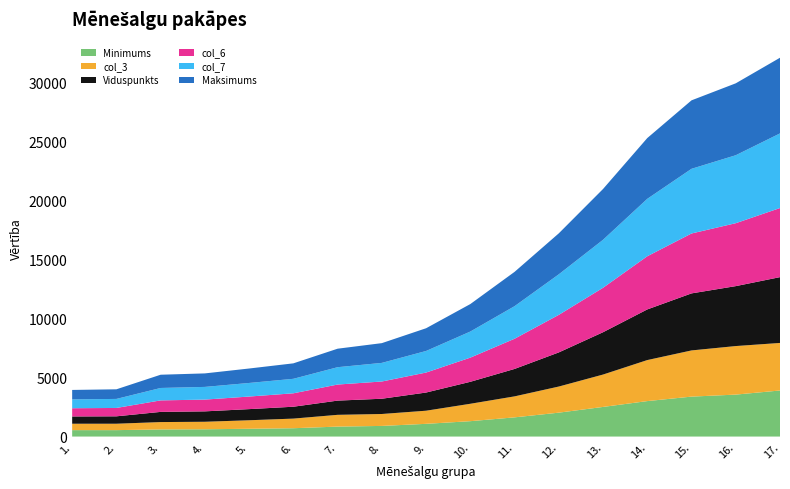

Reading right to left, what are all the values shown in this chart?

Minimums: 3898.0	3549.9	3379.6	3000.8	2506.6	2022.0	1624.2	1301.5	1076.1	899.4	842.2	704.7	659.2	615.8	603.1	542.8	543.0
col_3: 4023.4	4107.9	3908.0	3471.1	2740.0	2209.8	1775.9	1472.4	1110.8	1009.5	996.1	814.2	720.4	636.0	622.3	543.0	543.0
Viduspunkts: 5568.8	5071.5	4827.1	4285.3	3581.7	2888.6	2321.5	1859.1	1537.4	1290.9	1203.1	1005.2	941.7	880.3	861.3	626.4	614.8
col_6: 5847.2	5325.0	5068.4	4499.6	3760.8	3177.5	2553.6	2045.0	1691.2	1458.7	1359.5	1135.9	1064.1	994.8	973.3	707.8	694.7
col_7: 6315.0	5751.1	5473.9	4859.5	4061.6	3431.7	2757.9	2208.6	1826.5	1575.4	1468.2	1226.7	1149.3	1074.4	1051.1	764.5	750.2
Maksimums: 6402.6	6085.1	5793.1	5142.4	4298.0	3466.3	2902.4	2324.6	1922.6	1670.7	1564.9	1307.8	1223.2	1142.7	1120.5	813.7	798.9